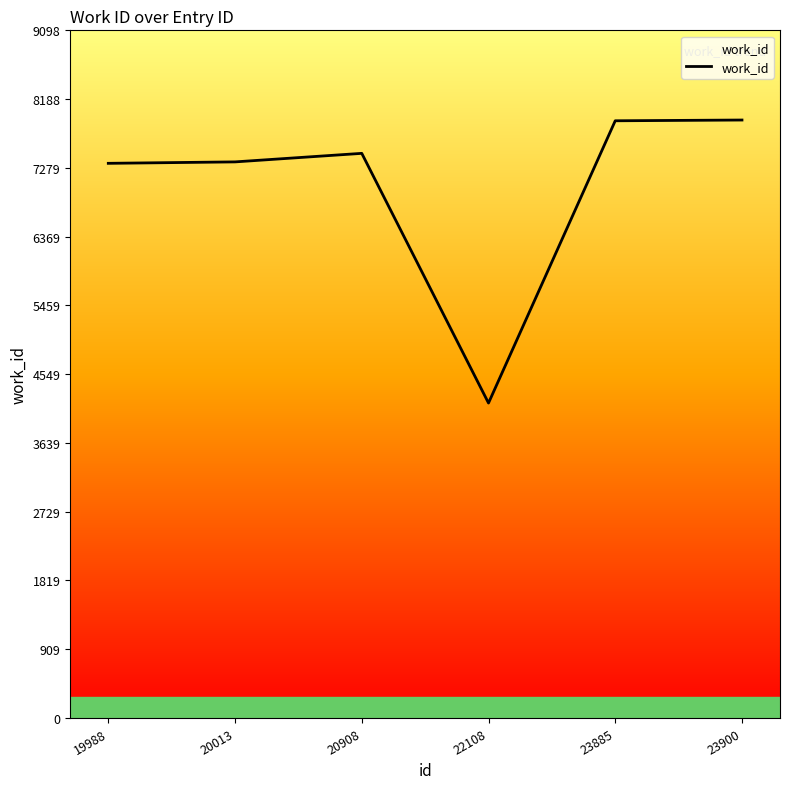

The value at 20908 is 7471. True or false?

True